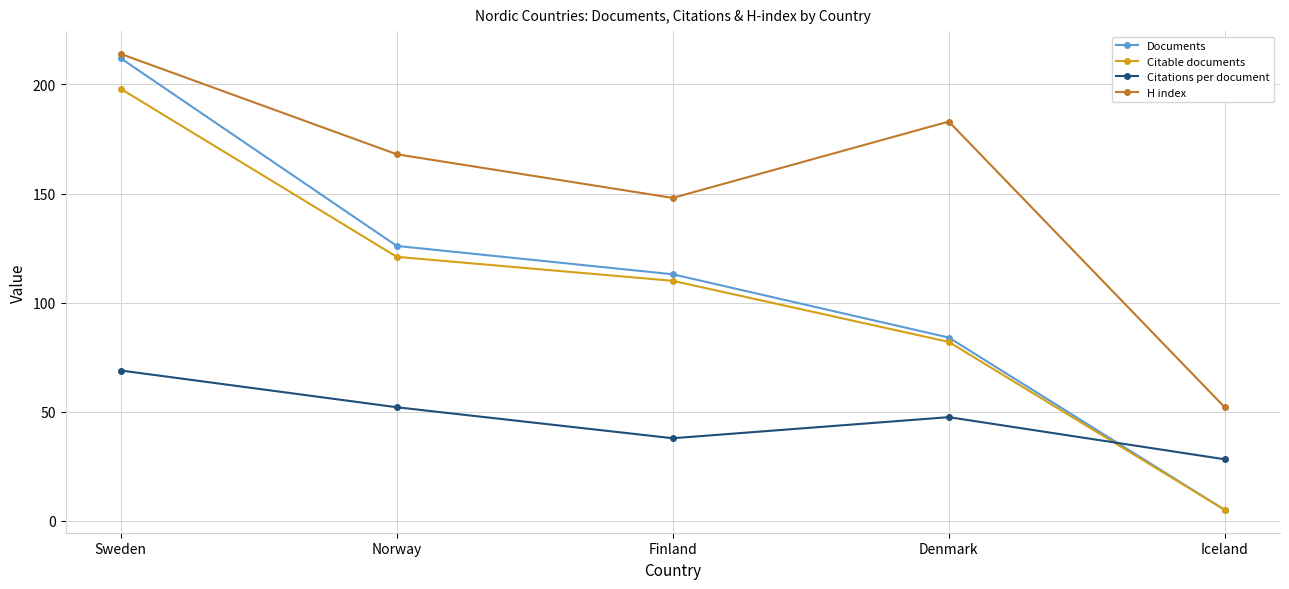

What is the label of the 1st point from the right?

Iceland